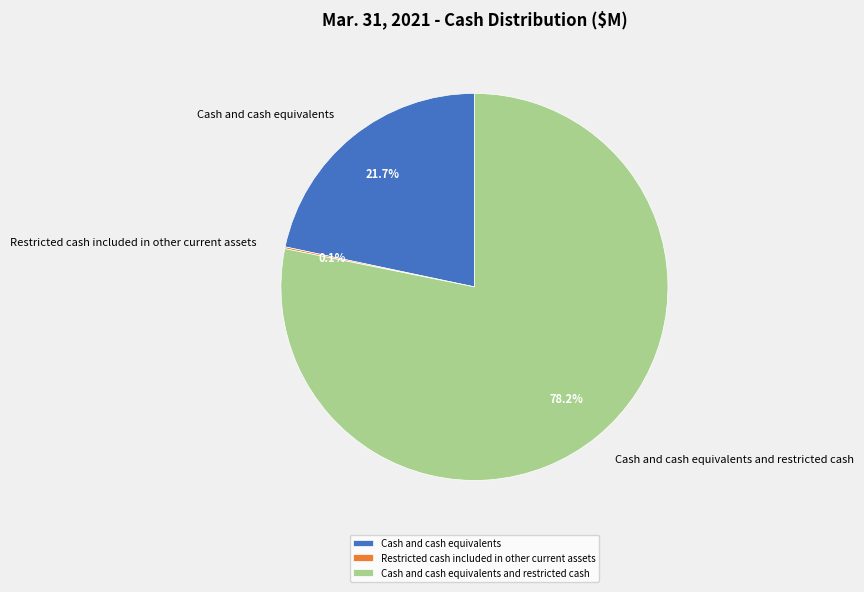

What is the ratio of the value at Cash and cash equivalents to the value at Cash and cash equivalents and restricted cash?

0.3